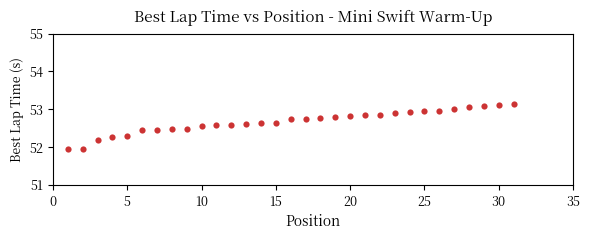

What is the range of Y values (max minus min)?

1.2